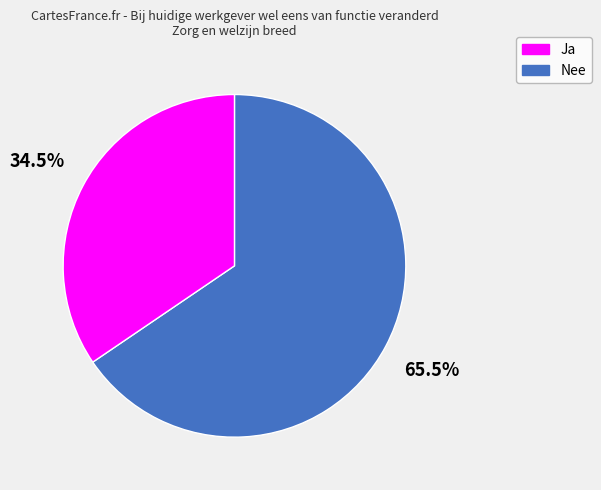

Is there a majority slice in this chart?

Yes